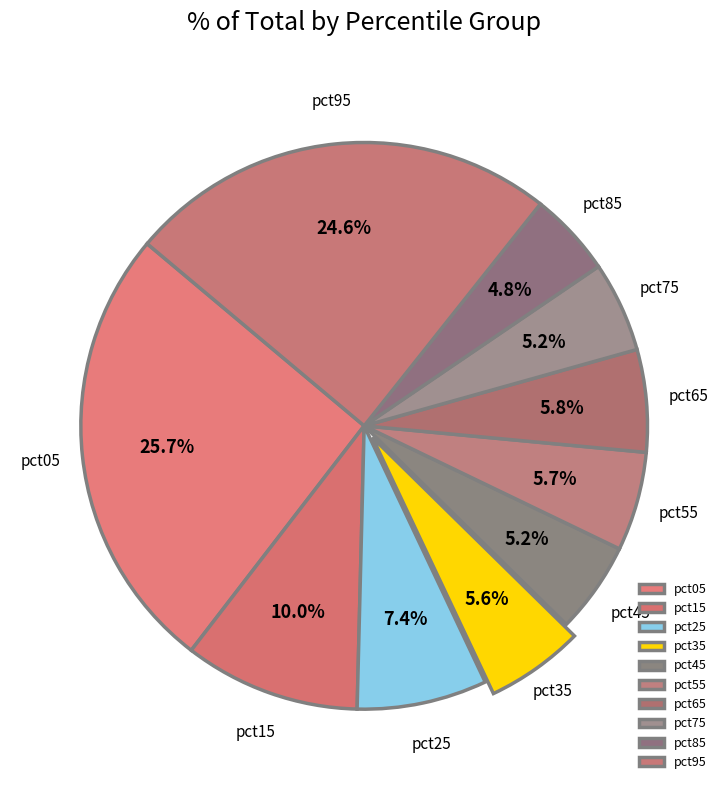

Is there a majority slice in this chart?

No